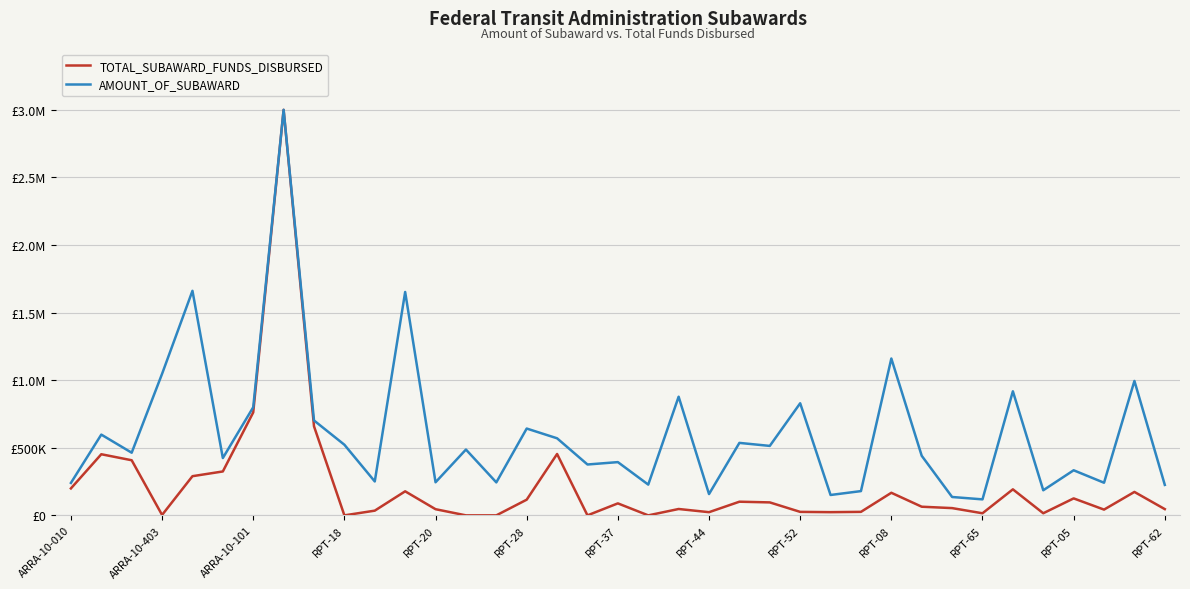

What are all the series names shown in the legend?

TOTAL_SUBAWARD_FUNDS_DISBURSED, AMOUNT_OF_SUBAWARD